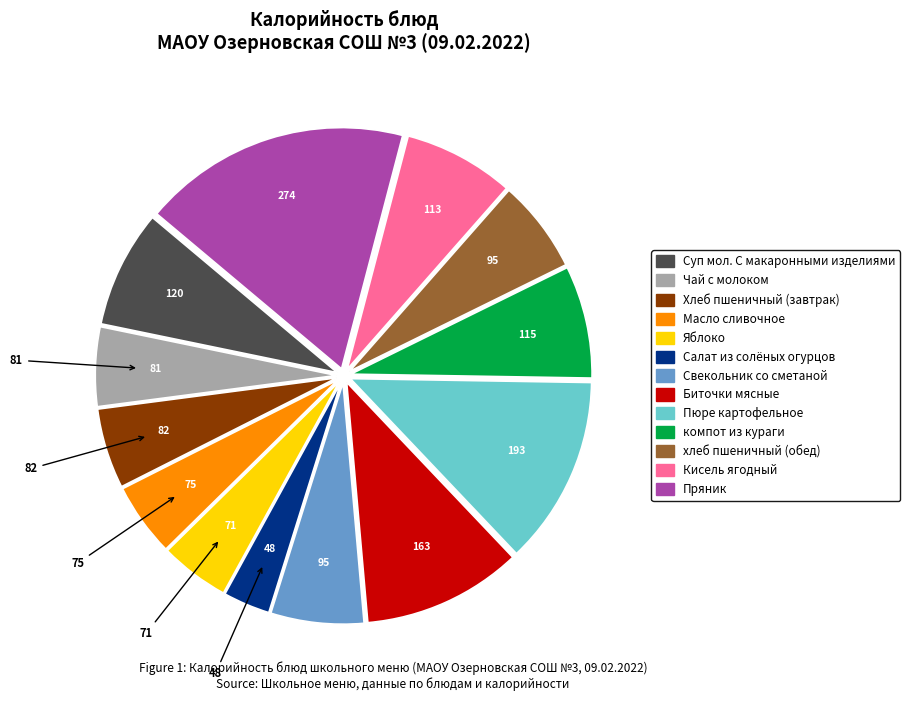

Approximately how many times larger is the value at хлеб пшеничный (обед) compared to Суп мол. С макаронными изделиями?

0.8